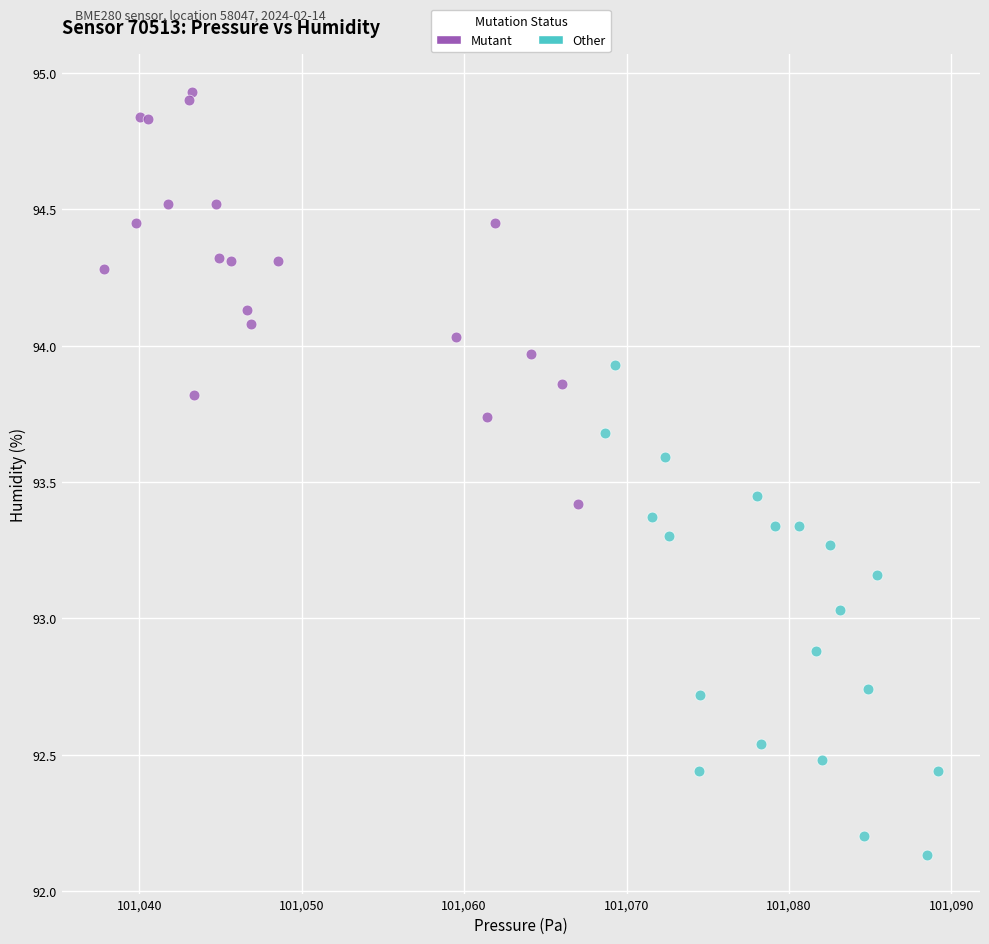

Which series contains the highest Y value?

Mutant